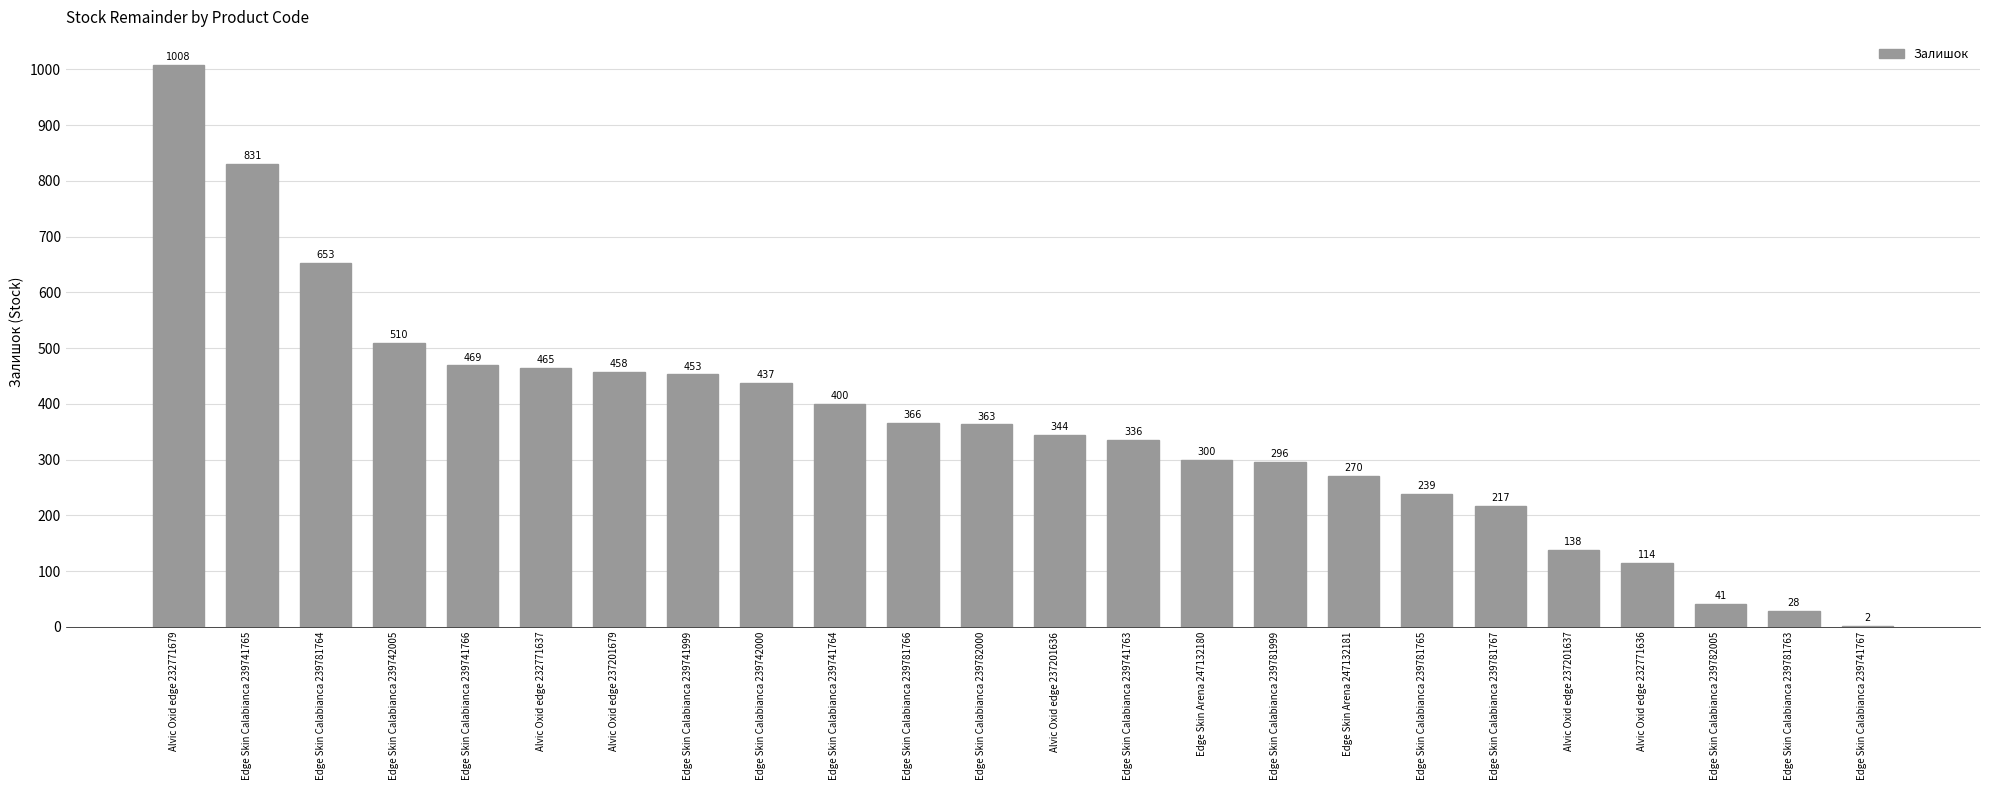

Approximately how many times larger is the value at Alvic Oxid edge 232771636 compared to Edge Skin Calabianca 239741766?

0.2